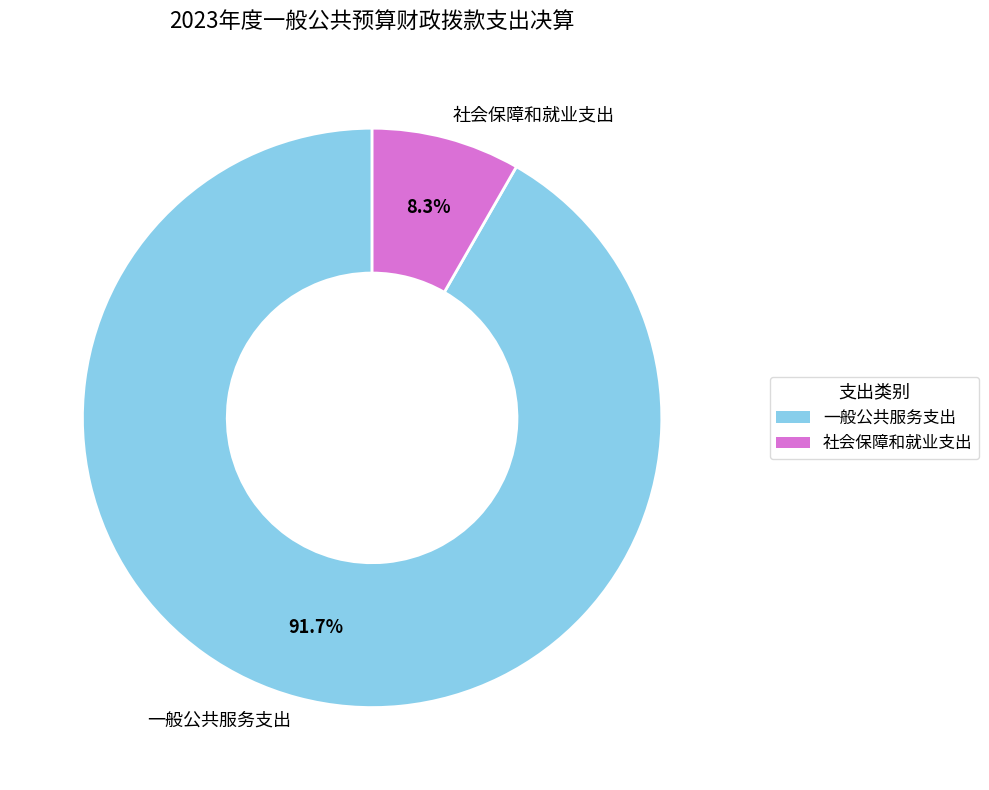

Rank the categories by value from lowest to highest.

社会保障和就业支出, 一般公共服务支出